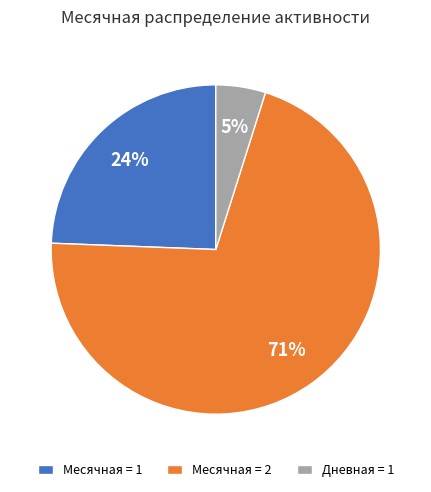

How many slices are in this pie chart?

3